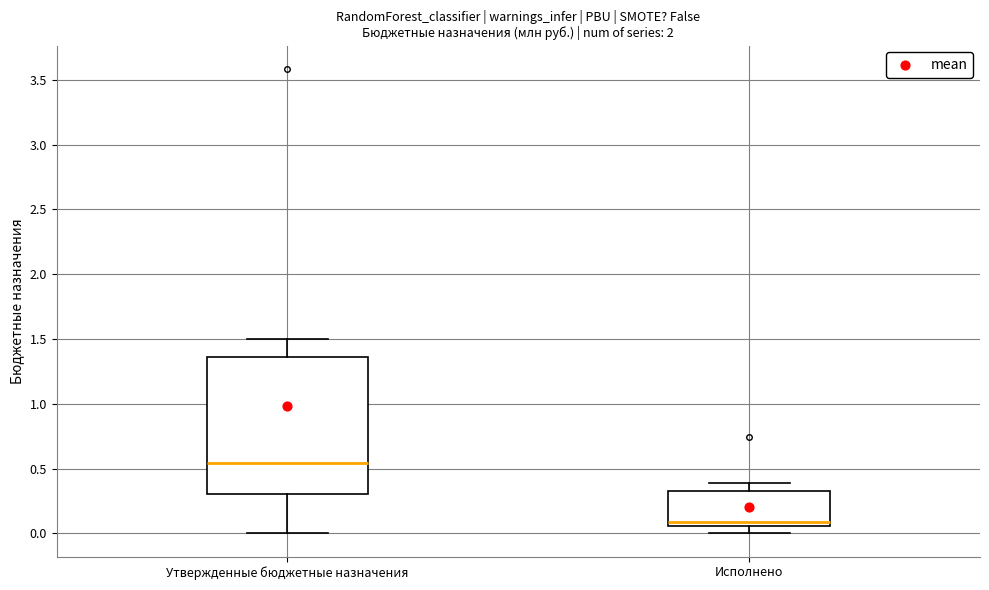

Which box's median line is the highest?

Утвержденные бюджетные назначения